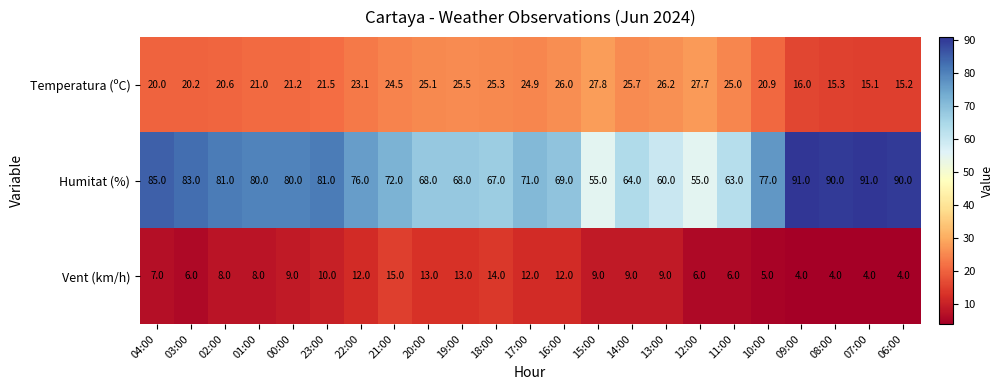

At 12:00, list the series in order from largest to smallest.

Humitat (%), Temperatura (ºC), Vent (km/h)